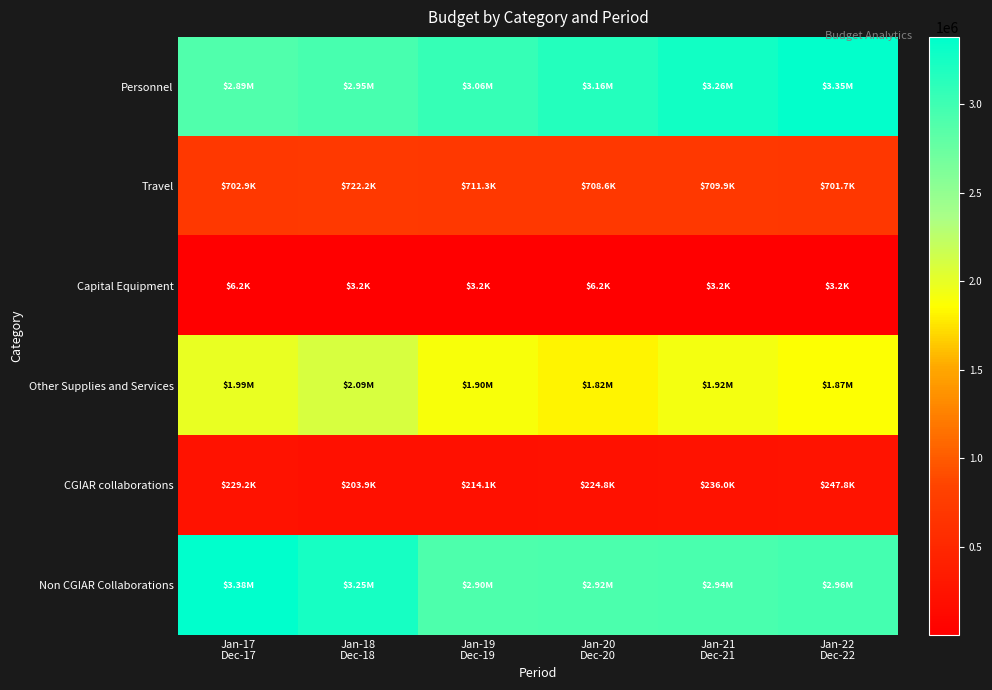

At how many categories does at least one series exceed 2949014?

6